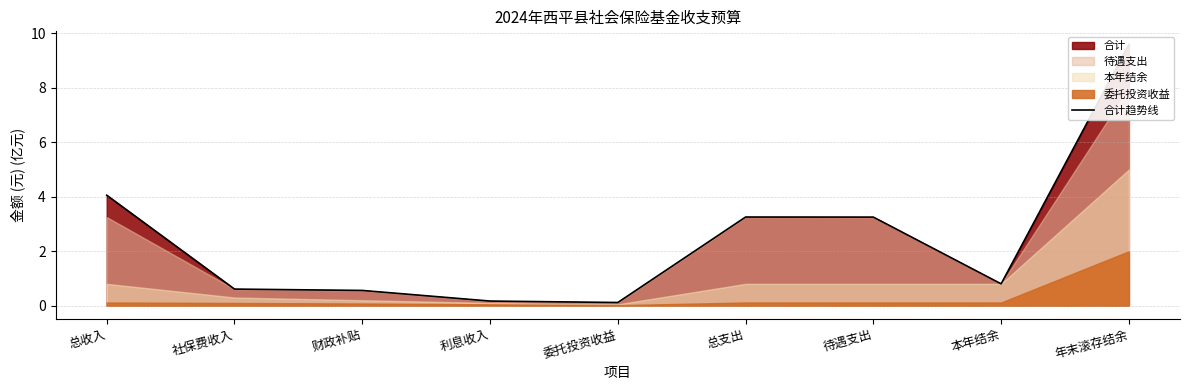

How many points are higher than both their immediate neighbors (excluding endpoints)?

1